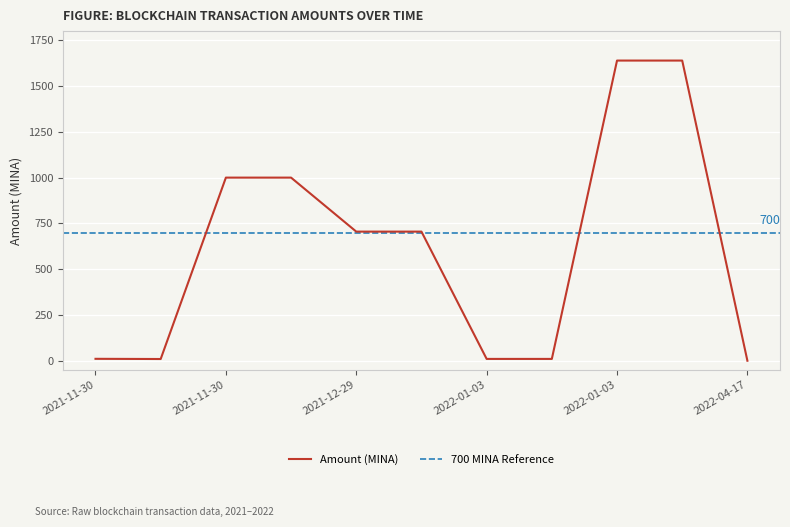

What is the approximate value at 2022-01-03?

10.0